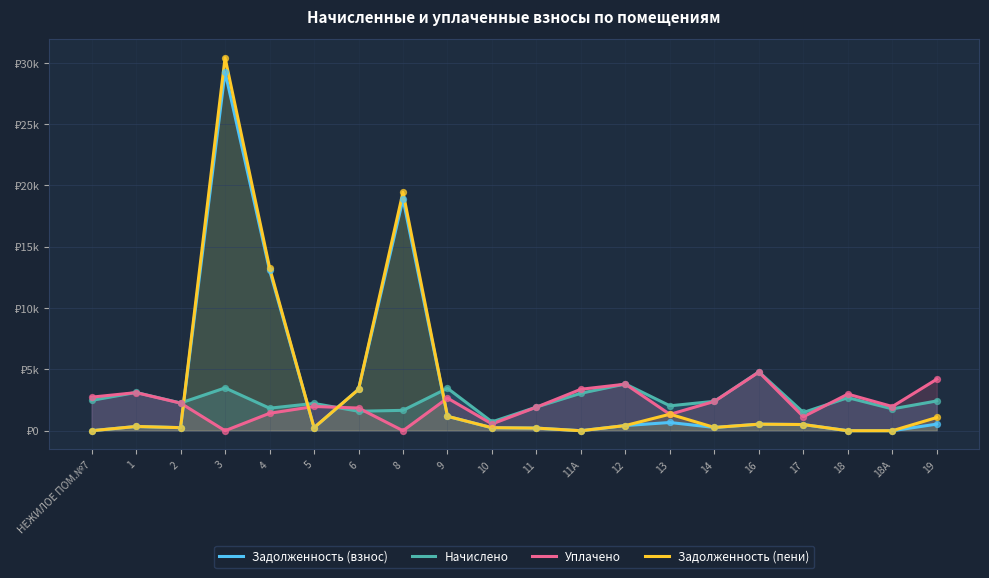

At which category is the sum across all series the highest?

3